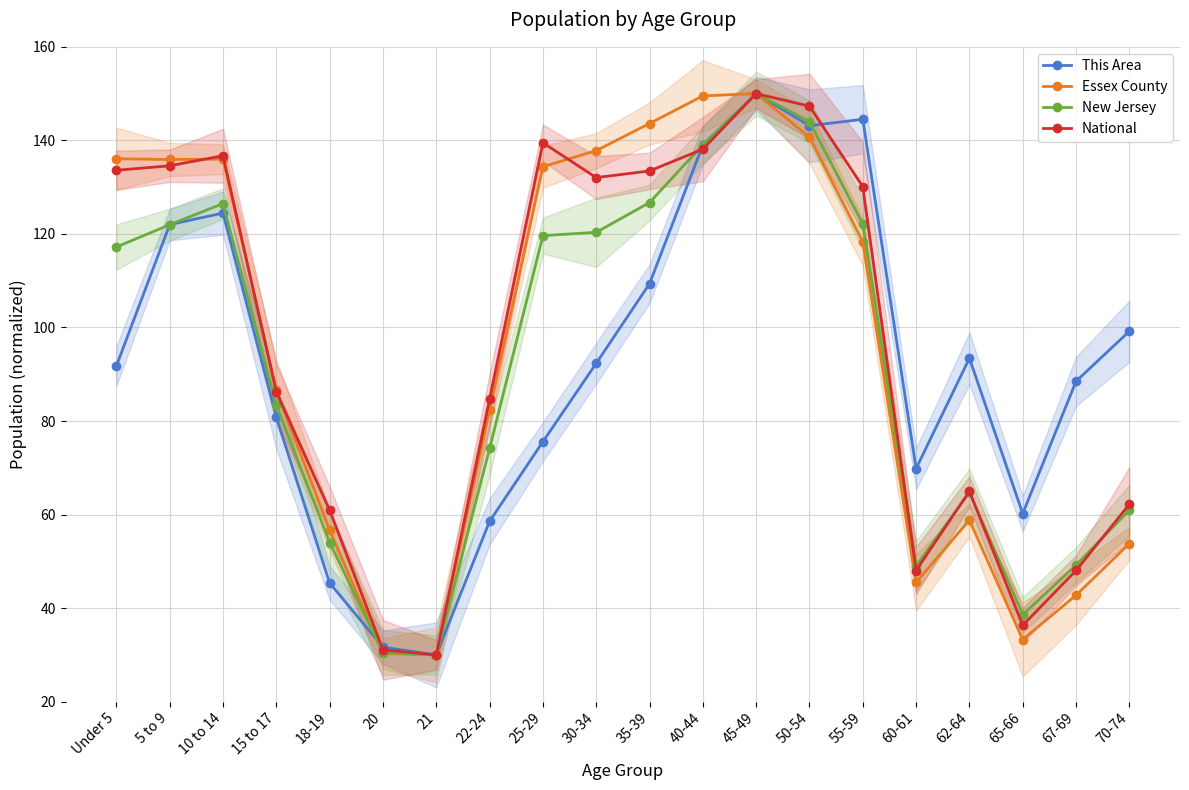

What is the minimum value for This Area?

30.0